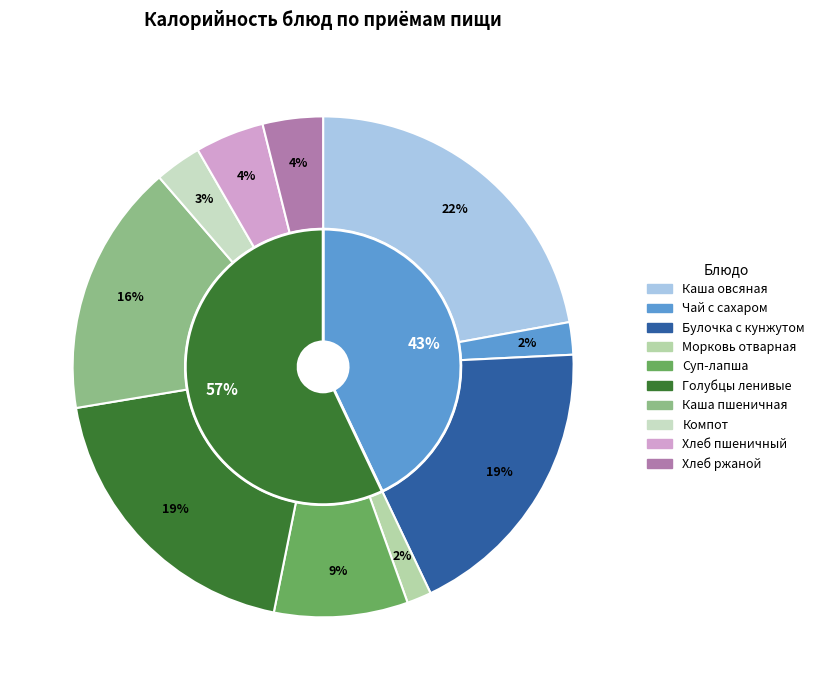

What is the change in value from Каша из хлопьев овсяных Геркулес to Компот из смеси сухофруктов?

-256.7